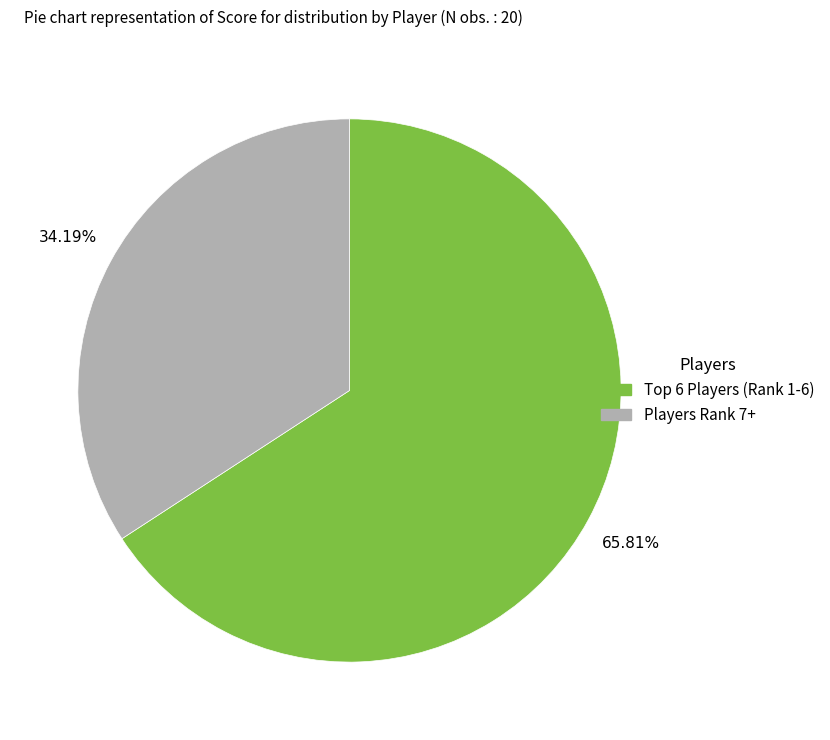

Is there a majority slice in this chart?

Yes